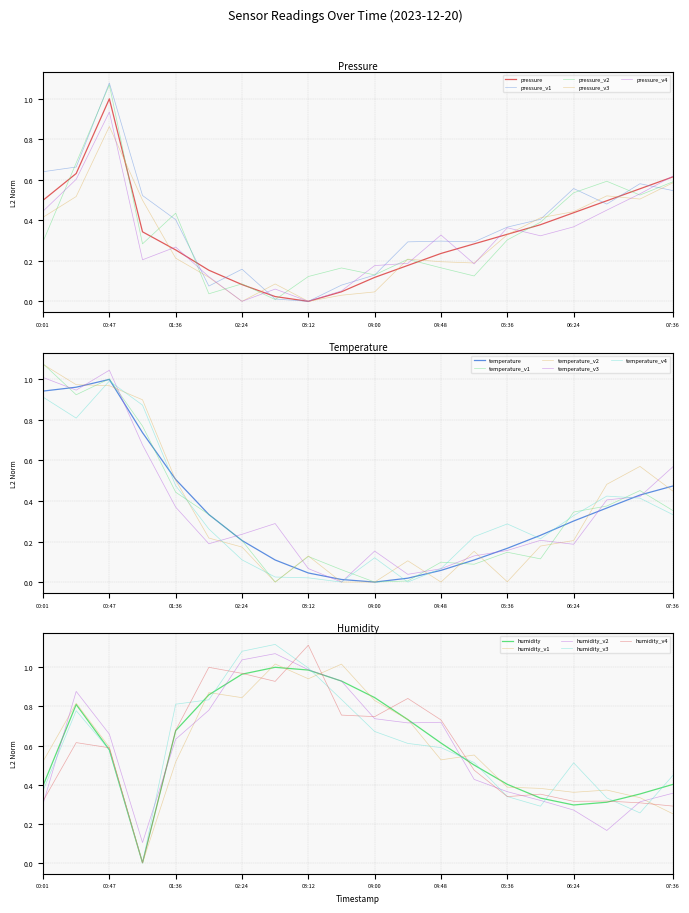

How many values in humidity are above zero?

19